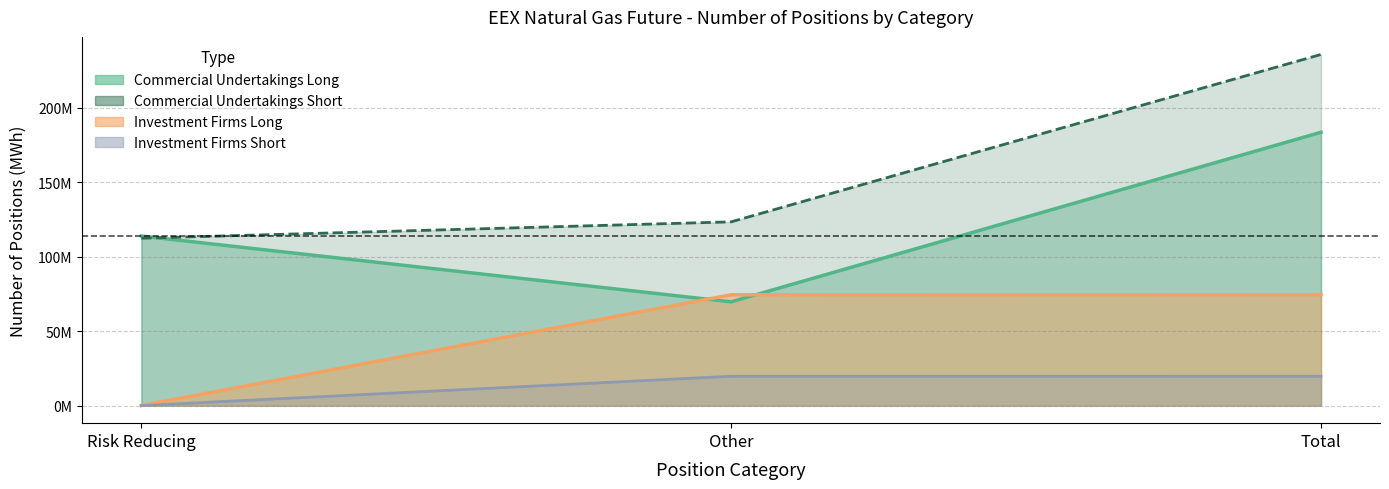

Read the value at Risk Reducing, to the nearest 10.

112459300